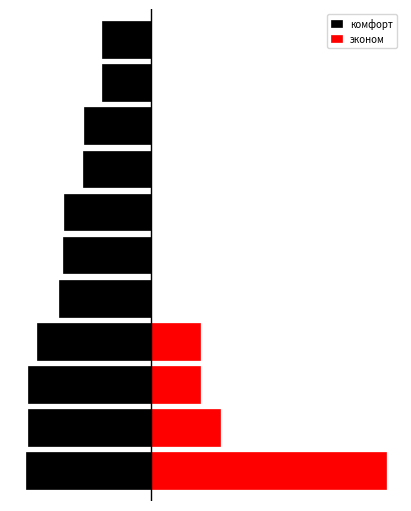

Which series has the widest spread of values?

эконом